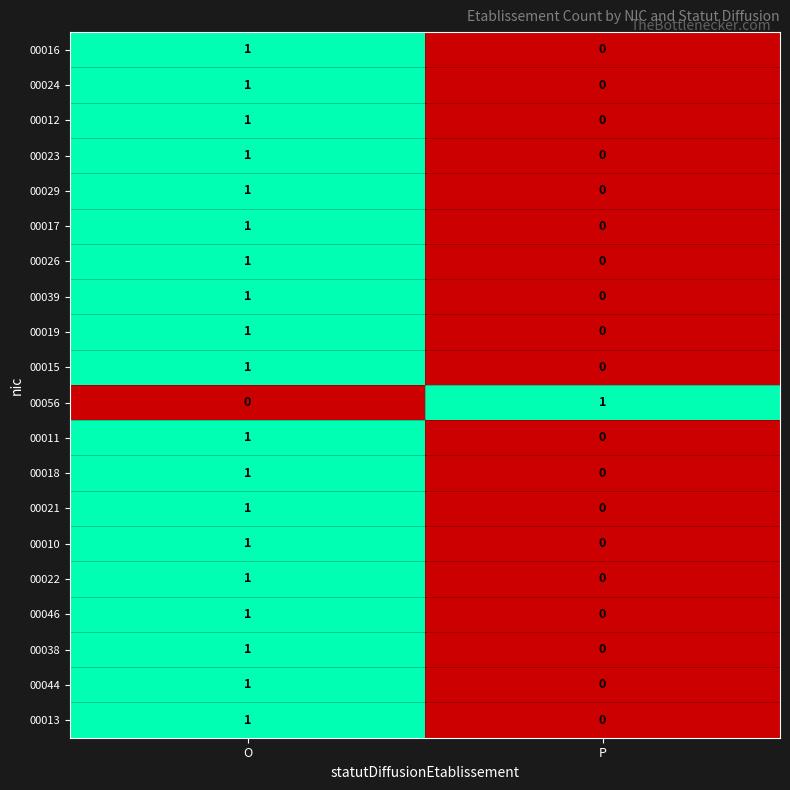

How many distinct data groups are displayed?

20